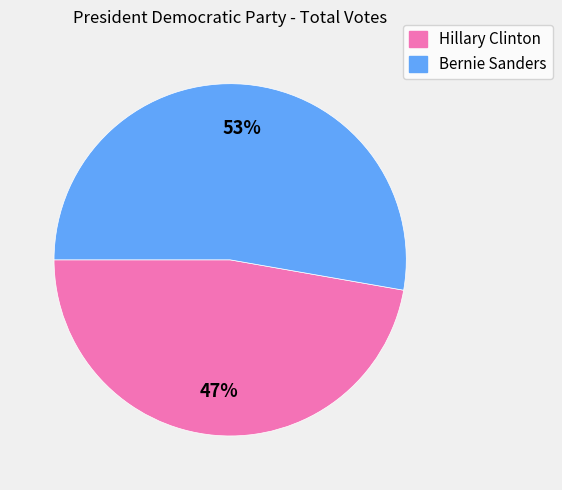

To the nearest percent, what is the difference between the Bernie Sanders and Hillary Clinton slice percentages?

6%